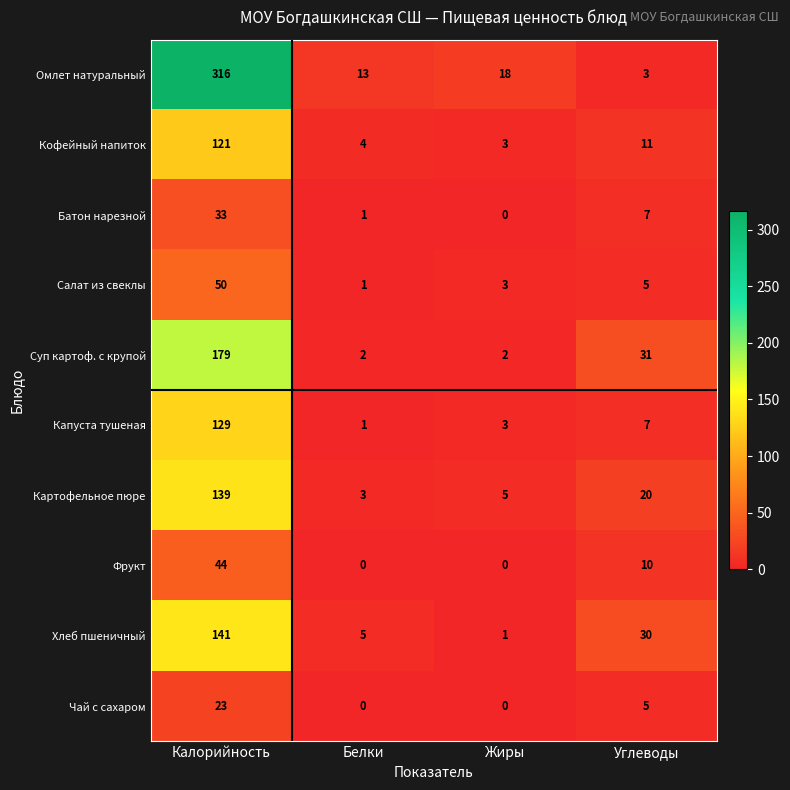

What is the total value across all series at Углеводы?

129